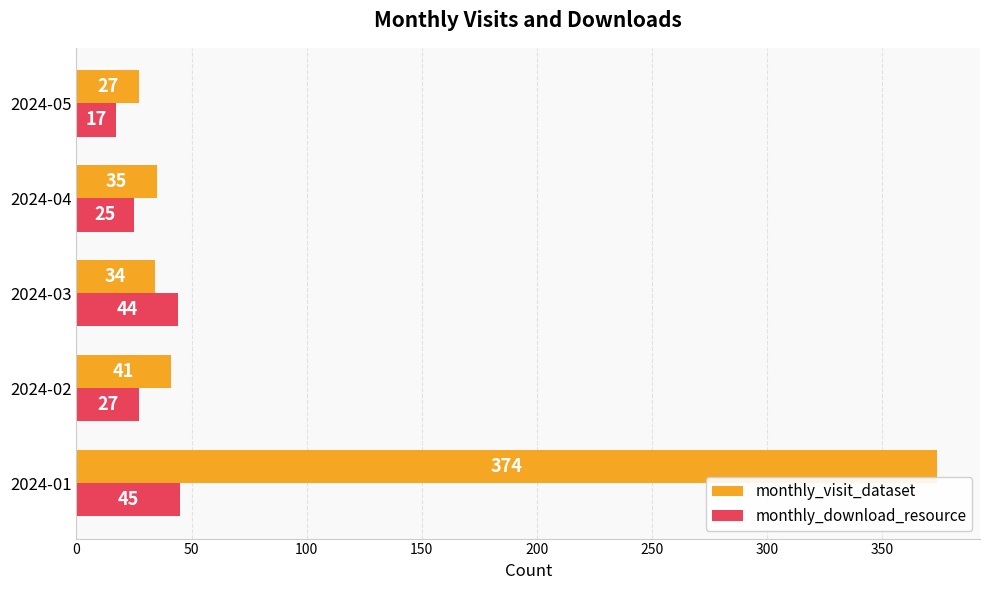

What is the minimum value shown in the chart?

17